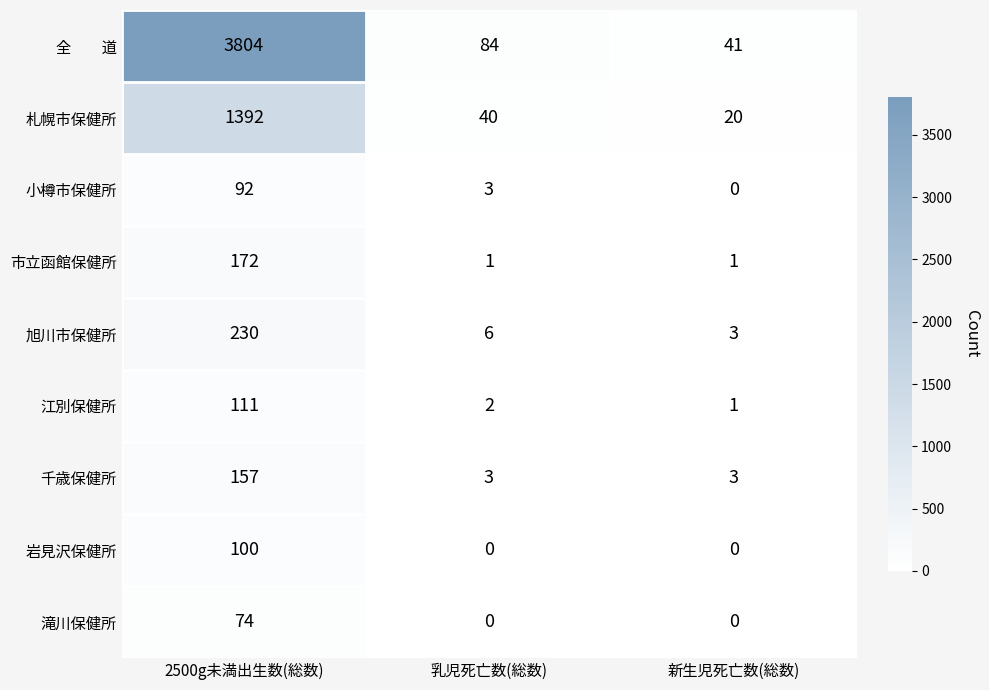

Is it true that 滝川保健所 equals -40 at 新生児死亡数(総数)?

False